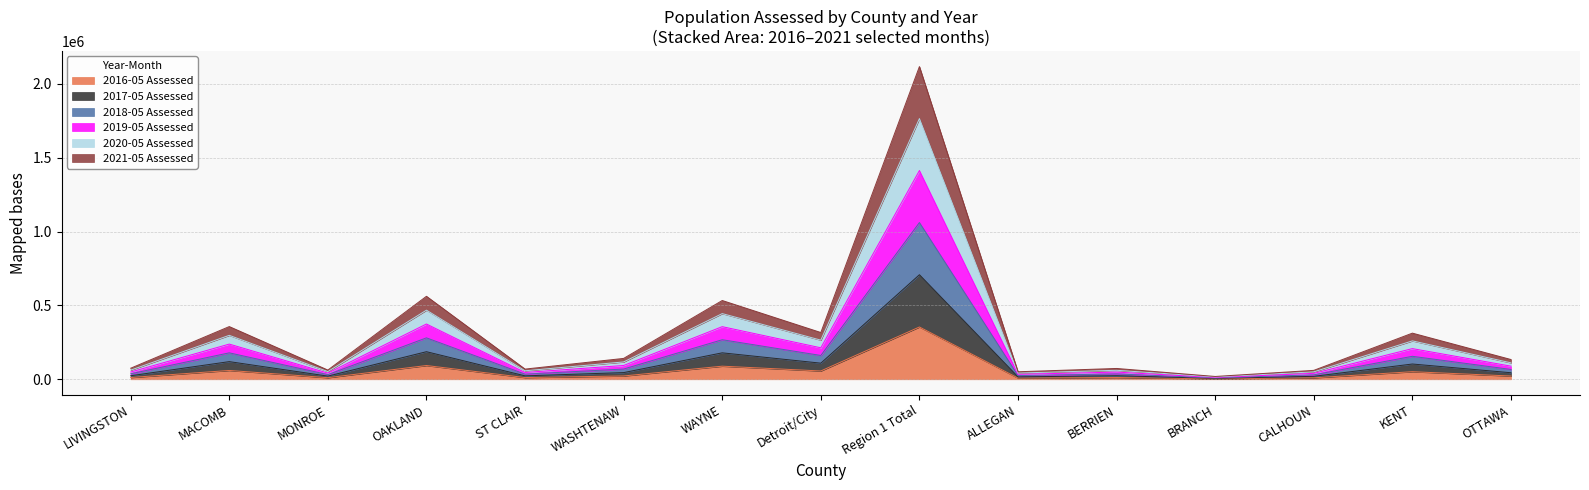

List the labels in order of 2021-05 Assessed value, smallest first.

BRANCH, ALLEGAN, CALHOUN, MONROE, ST CLAIR, LIVINGSTON, BERRIEN, OTTAWA, WASHTENAW, KENT, Detroit/City, MACOMB, WAYNE, OAKLAND, Region 1 Total